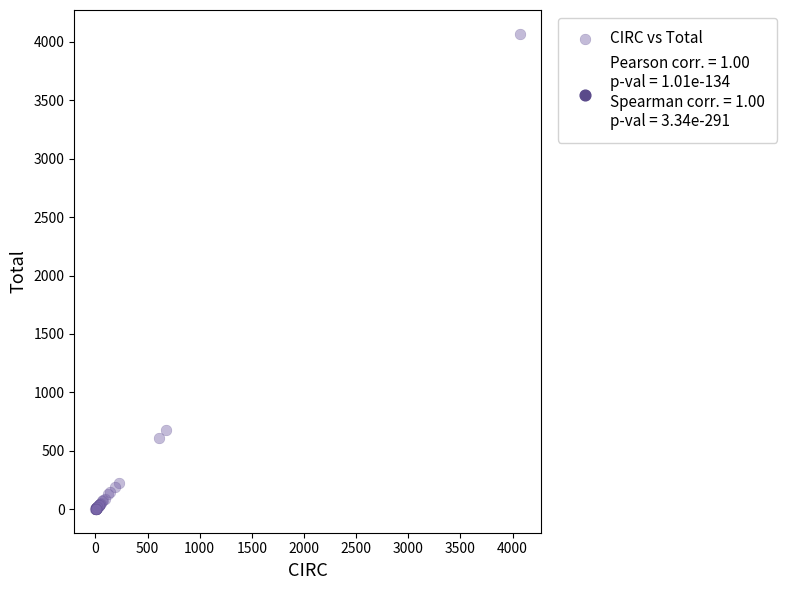

What Y value in the scatter plot is closest to 2035?

680